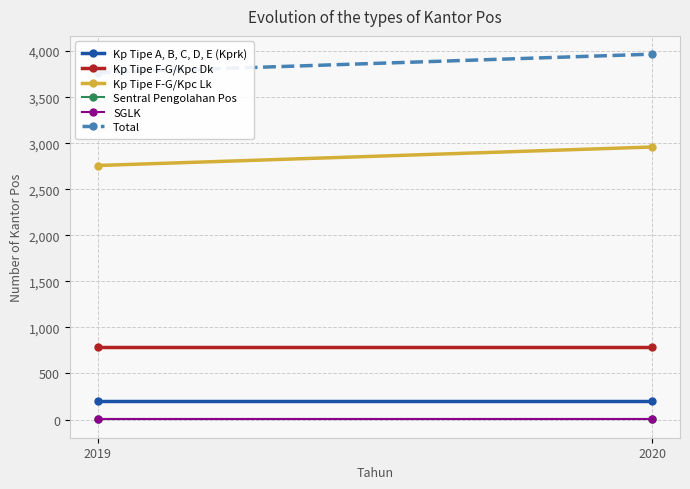

At which category does the chart reach its minimum across all series?

2019